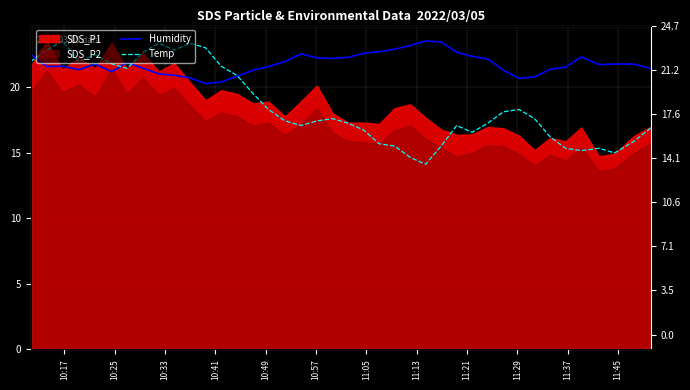

What is the lowest value of the Humidity series?

20.3